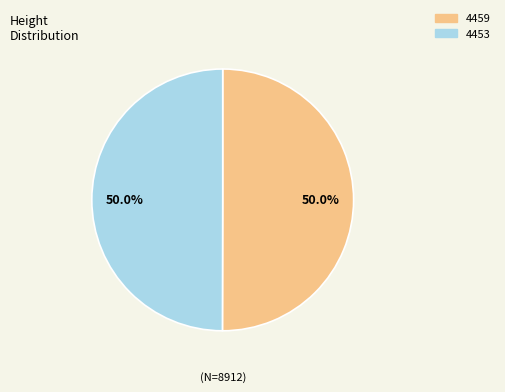

How many segments does this pie chart have?

2